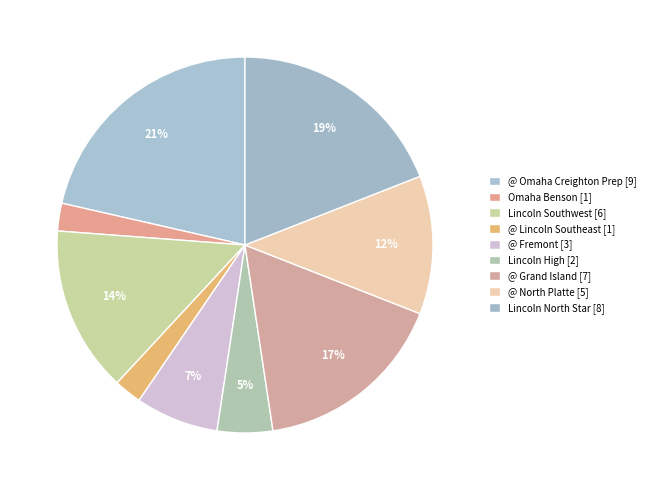

What is the change in value from @ Grand Island to Lincoln North Star?

+1